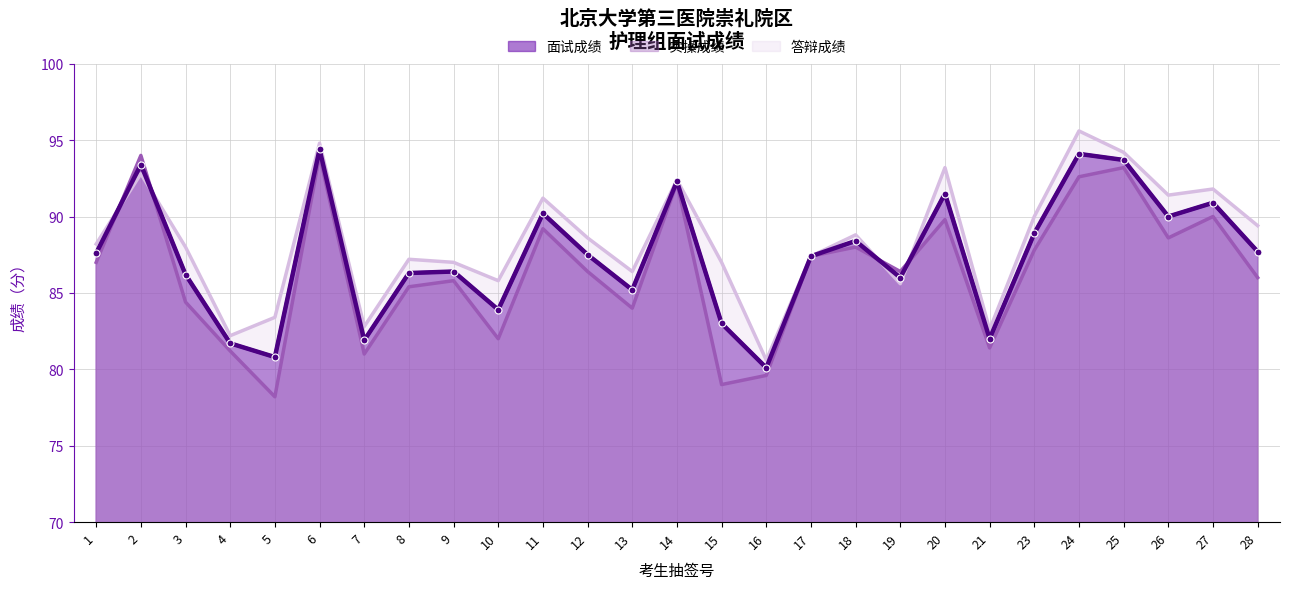

In 答辩成绩, how many points are higher than both neighbors (excluding endpoints)?

9